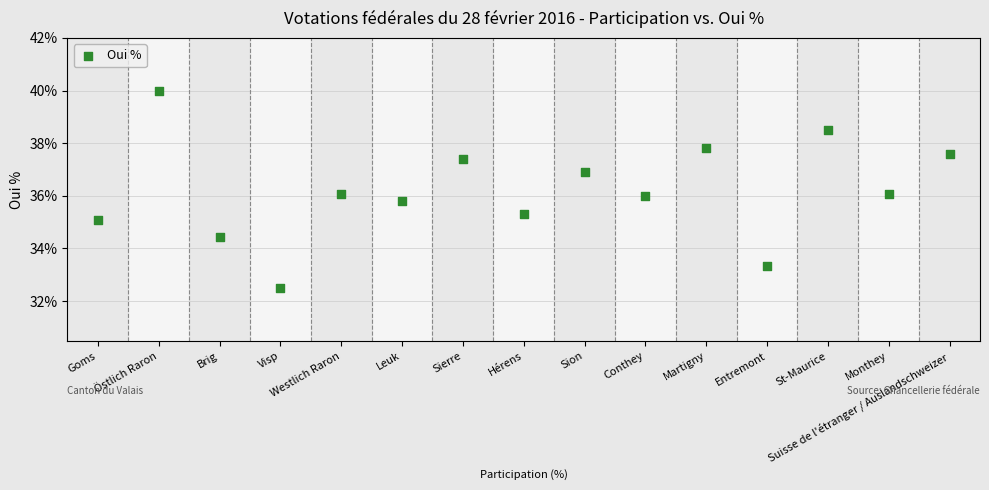

Count the number of points in this scatter plot.

15